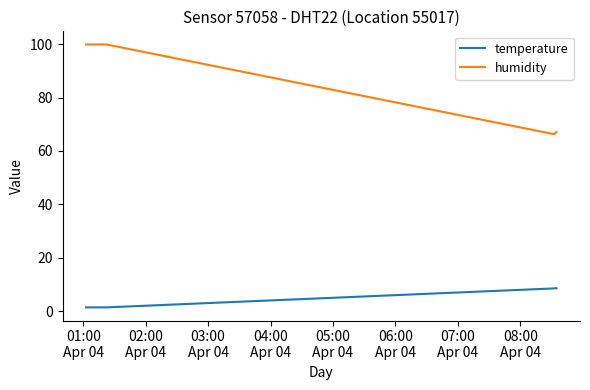

What is the highest value of the temperature series?

8.6